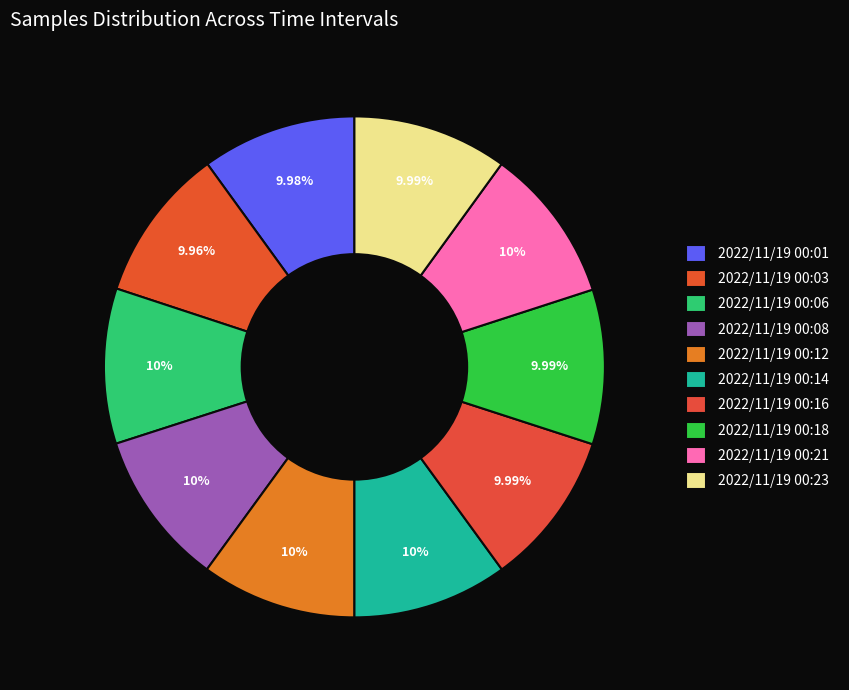

What is the largest slice in the pie chart?

2022/11/19 00:12